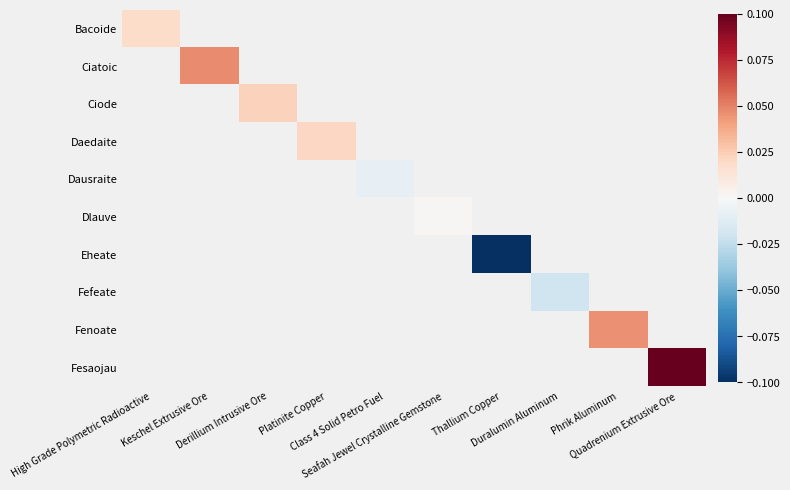

Which series has the largest range (max minus min)?

Bacoide